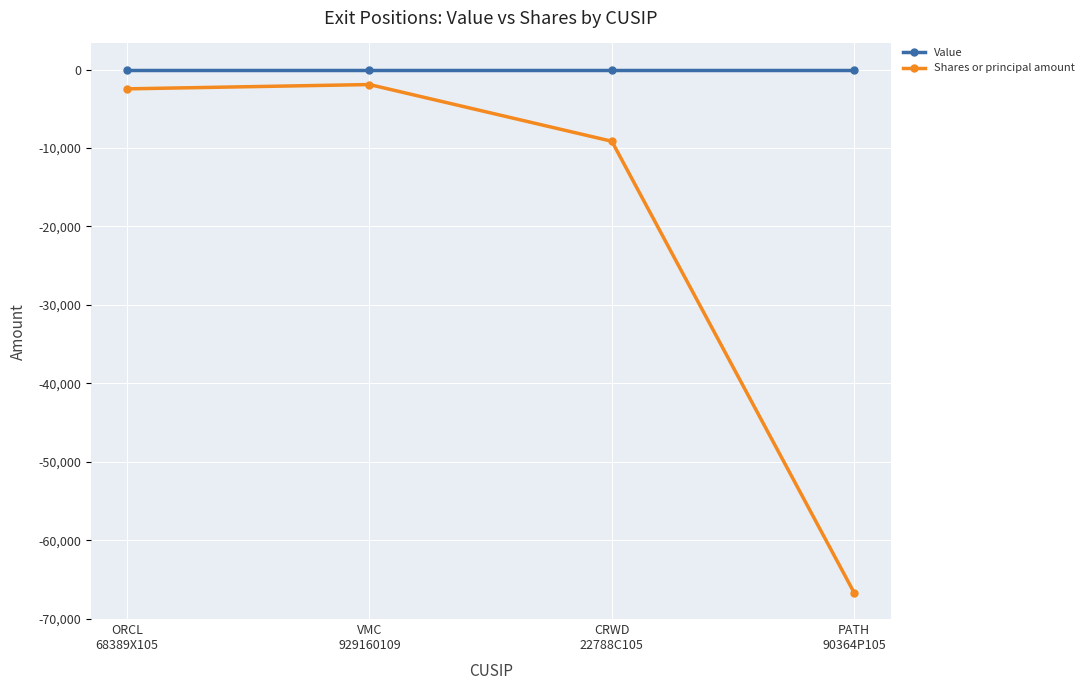

Reading left to right, transcribe all the data shown in this chart.

Value: 0	0	0	0
Shares or principal amount: -2455	-1905	-9138	-66716